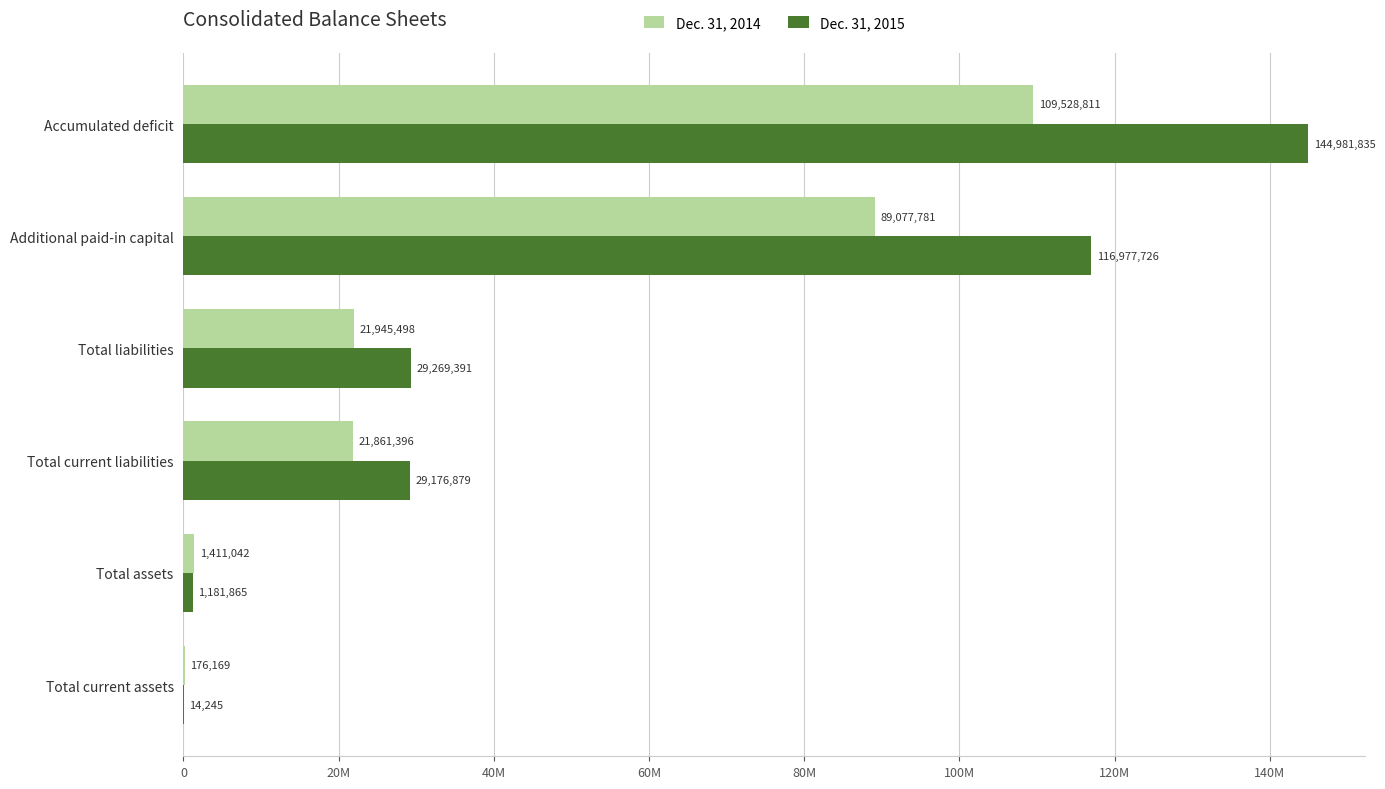

What are all the series names shown in the legend?

Dec. 31, 2014, Dec. 31, 2015